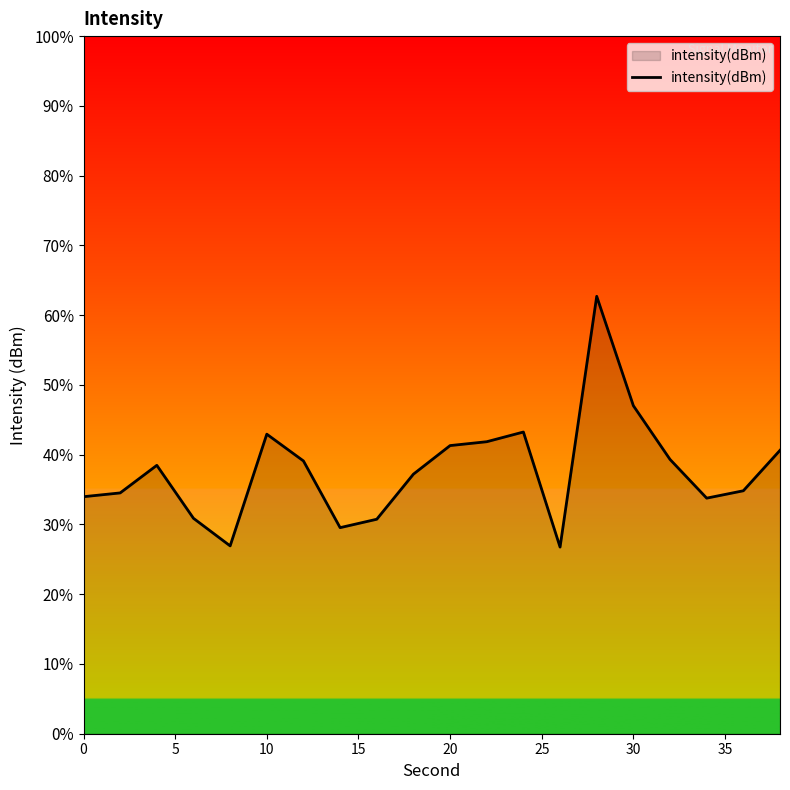

Reading left to right, transcribe all the data shown in this chart.

-118.2	-118.1	-117.3	-118.8	-119.6	-116.4	-117.2	-119.1	-118.9	-117.6	-116.7	-116.6	-116.4	-119.6	-112.5	-115.6	-117.1	-118.2	-118.0	-116.9